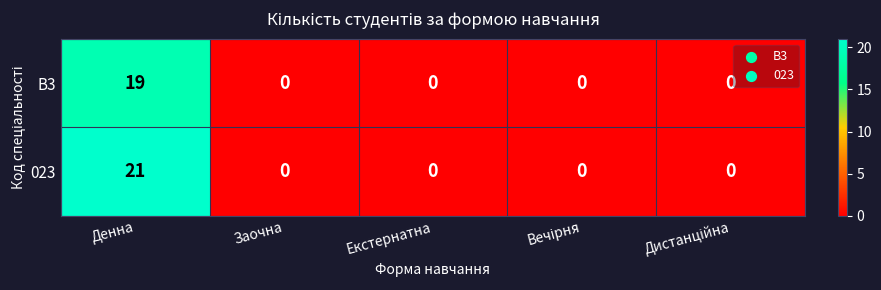

Rank the series by their average value, from highest to lowest.

023, B3